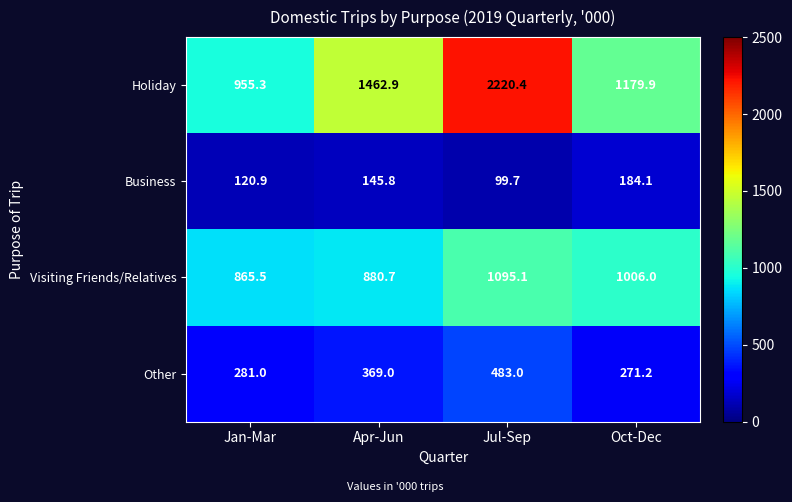

Count the number of data series in this chart.

4